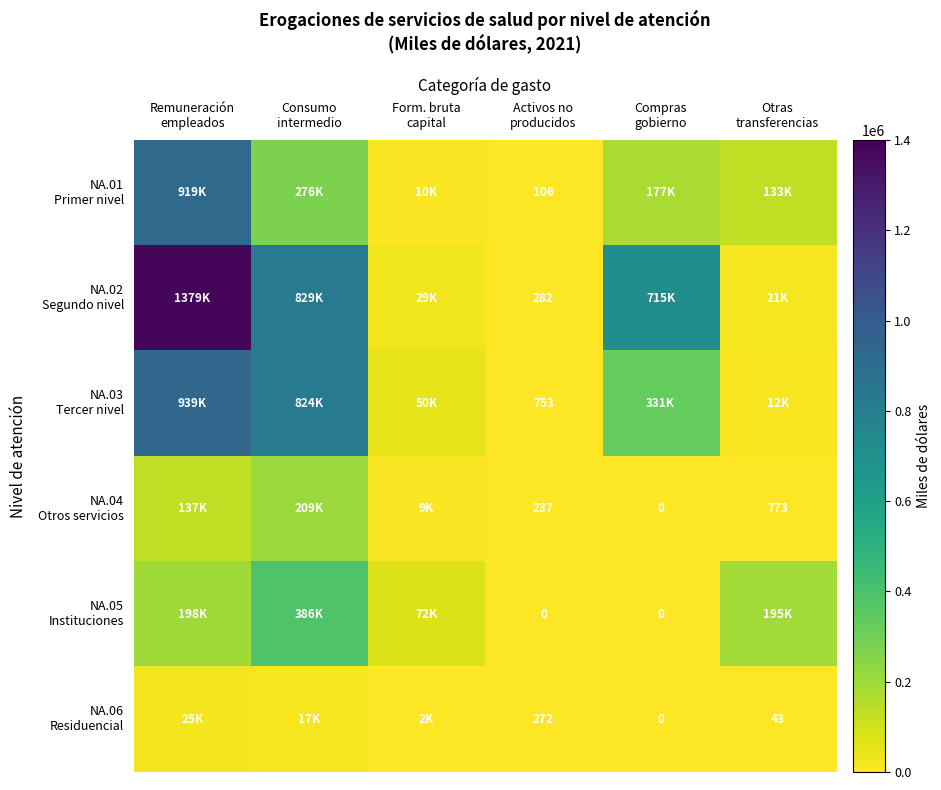

At which label is NA.06 Residuencial closest to 12344?

Consumo intermedio